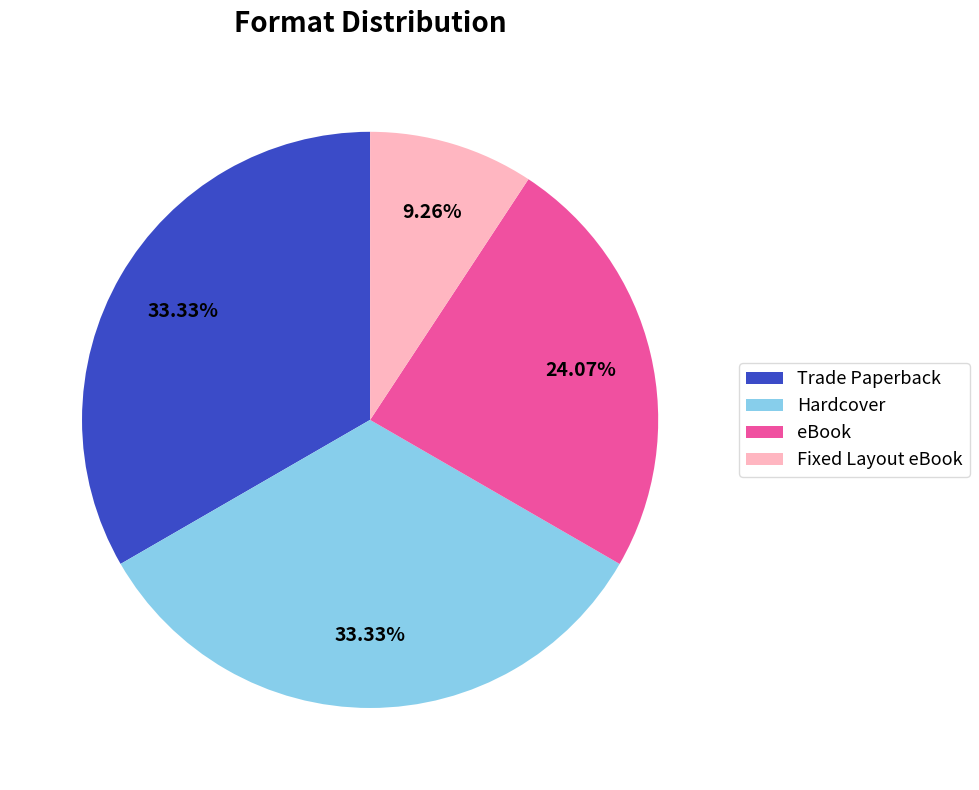

To the nearest percent, what is the difference between the largest and smallest slice percentages?

24%